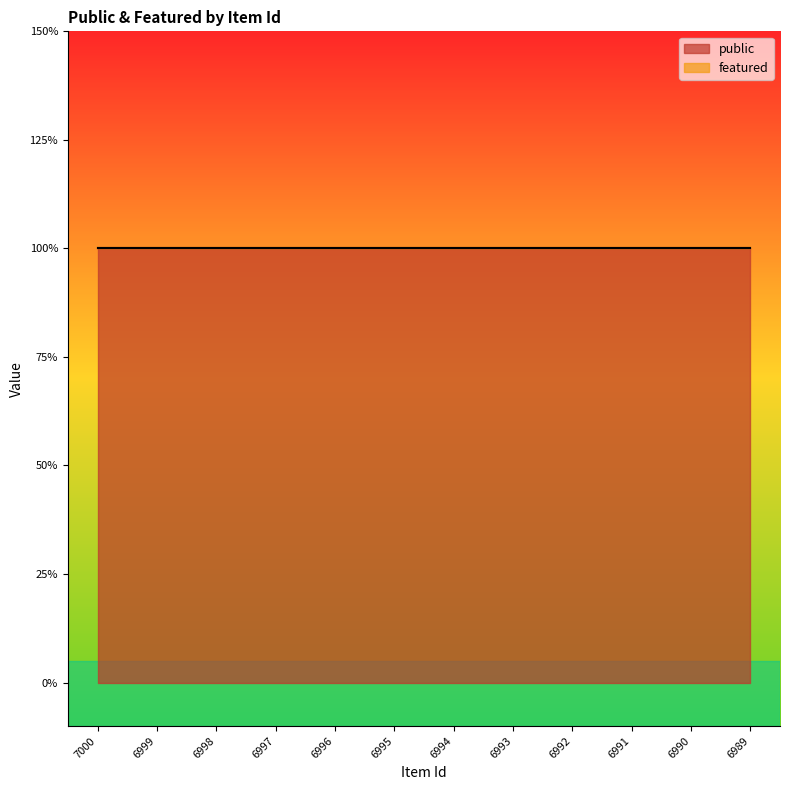

Which has a higher value, 6995 or 6994?

6995